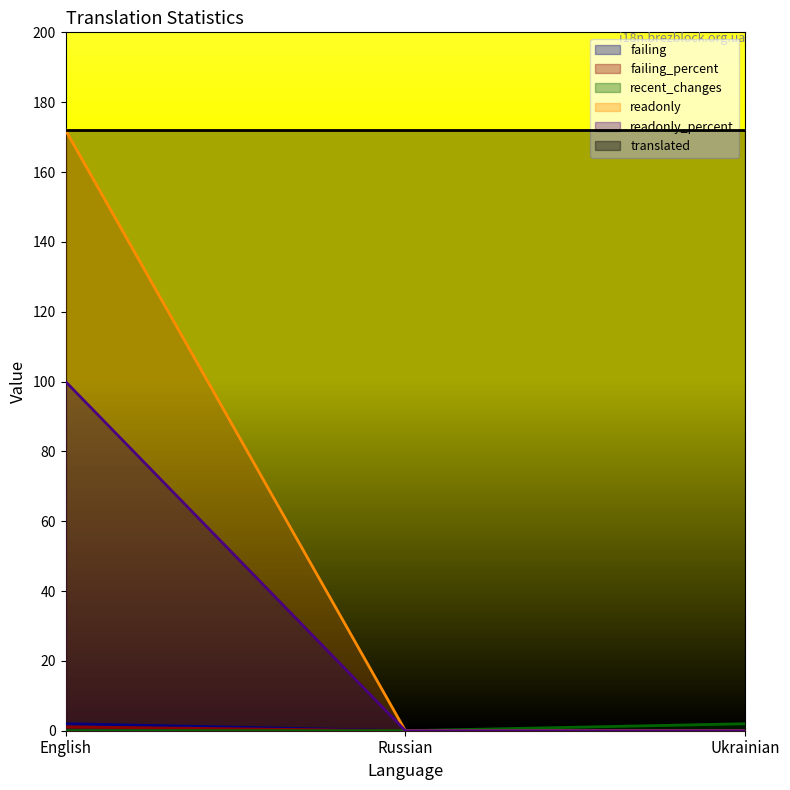

Is it true that failing equals 0.9 at Ukrainian?

False